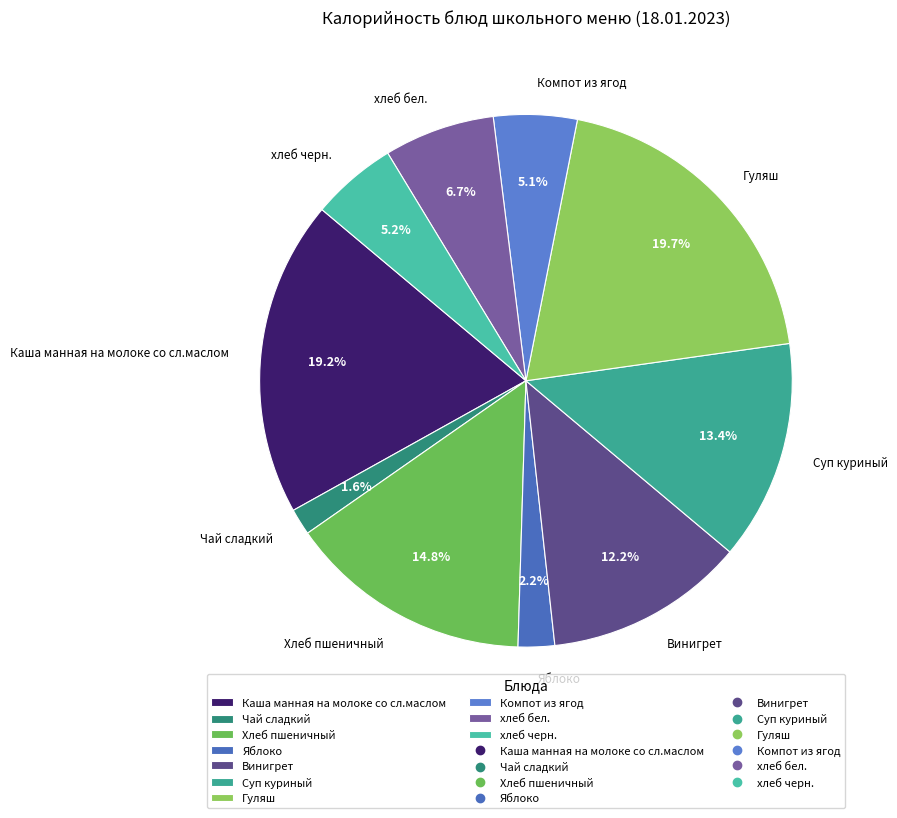

How many slices are in this pie chart?

10